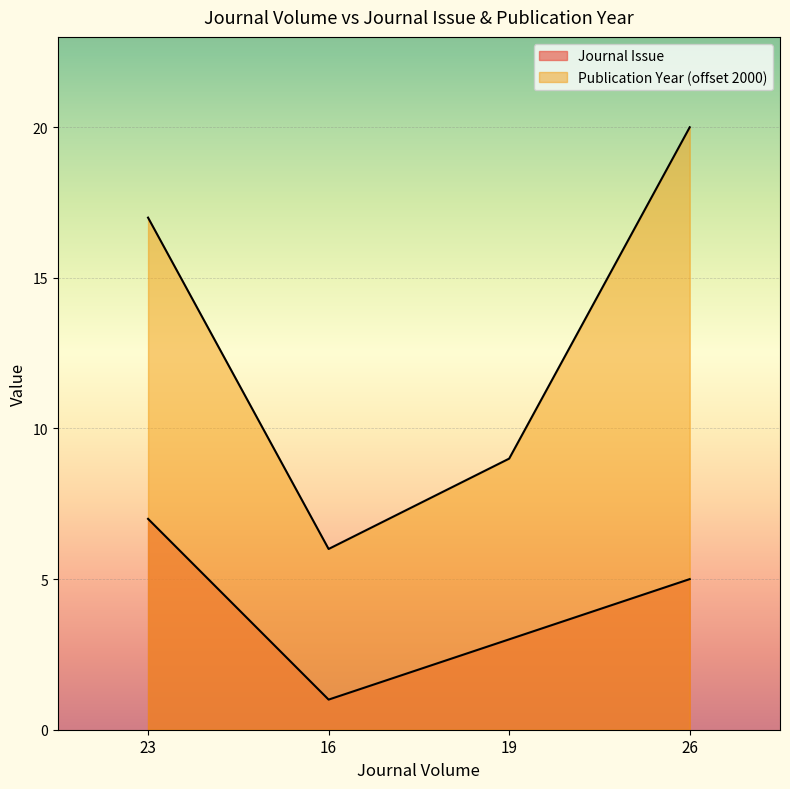

Where does the Journal Issue series first go above 5?

23